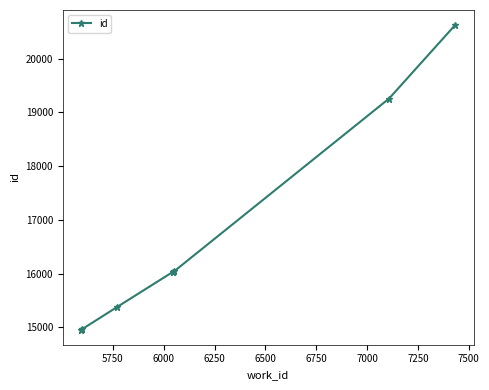

What is the minimum value shown in the chart?

14958